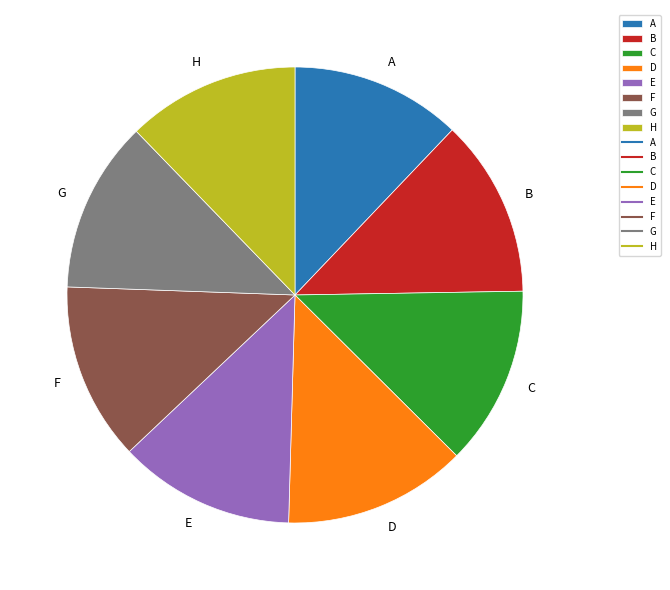

True or false: H accounts for 12% of the total.

True